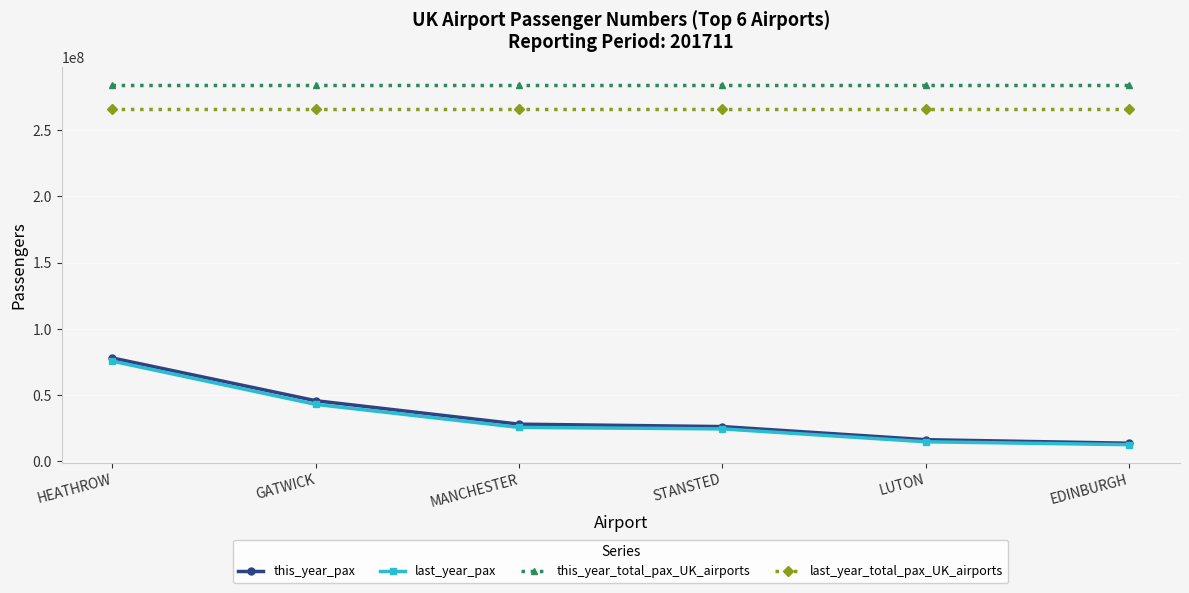

List the labels in order of this_year_pax value, smallest first.

EDINBURGH, LUTON, STANSTED, MANCHESTER, GATWICK, HEATHROW